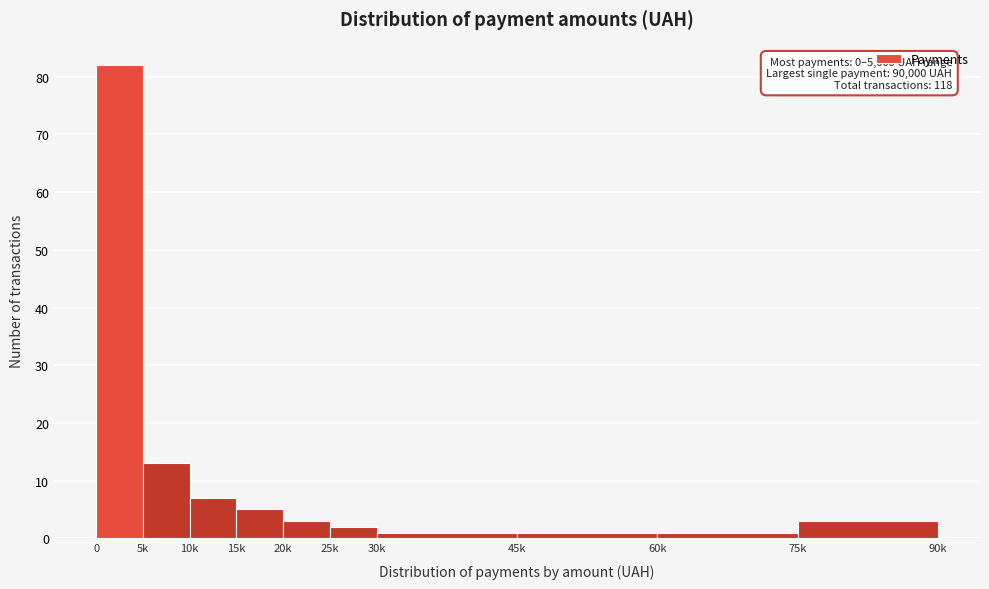

Reading left to right, list all the values displayed in this chart.

82	13	7	5	3	2	1	1	1	3